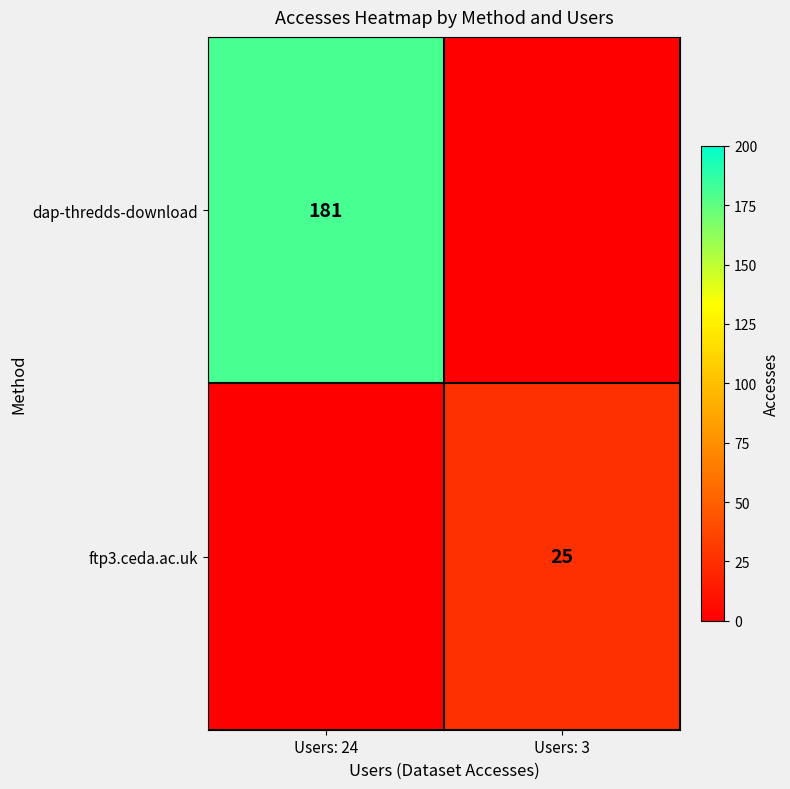

The ftp3.ceda.ac.uk series shows 25 at Users: 3. True or false?

True